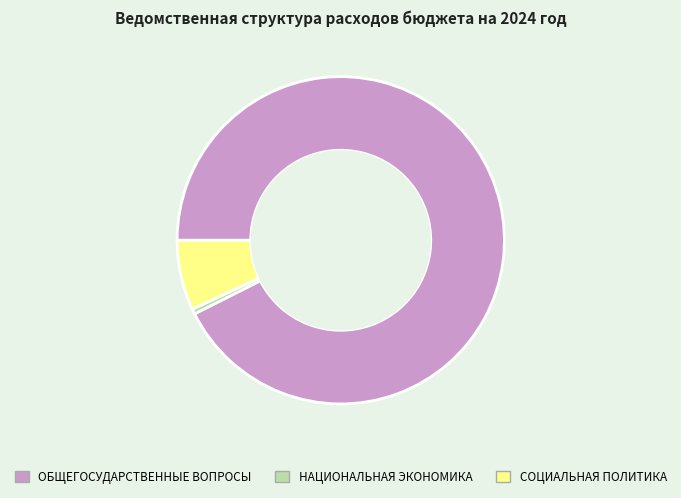

Rank the categories by value from lowest to highest.

НАЦИОНАЛЬНАЯ ЭКОНОМИКА, СОЦИАЛЬНАЯ ПОЛИТИКА, ОБЩЕГОСУДАРСТВЕННЫЕ ВОПРОСЫ